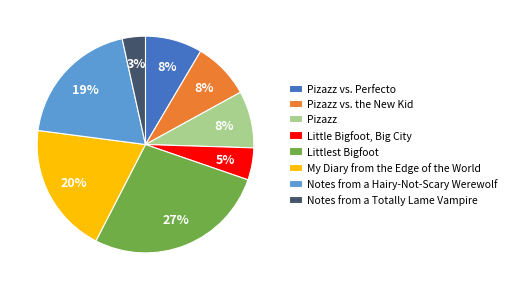

To the nearest percent, what is the difference between the largest and smallest slice percentages?

24%